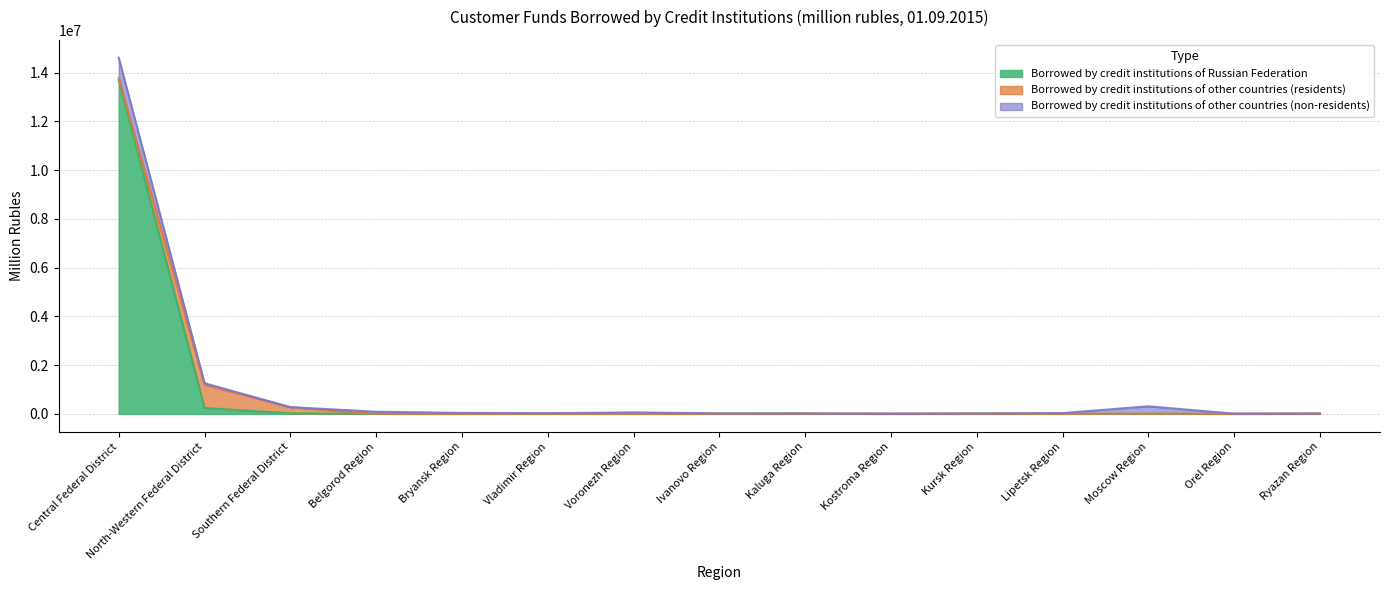

How many intersections are there between Borrowed by credit institutions of other countries (non-residents) and Borrowed by credit institutions of Russian Federation?

1